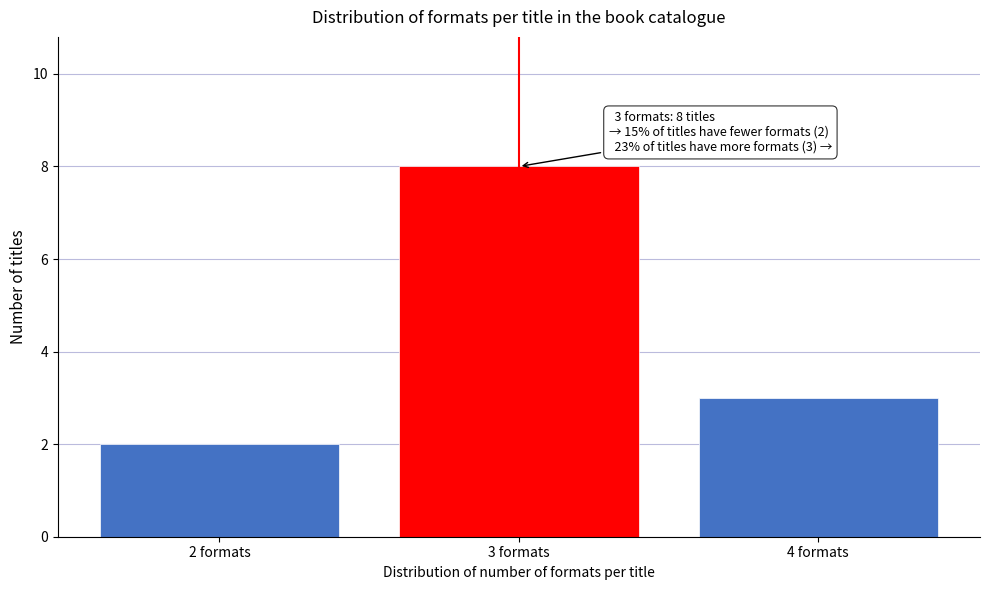

Which range on the x-axis has the tallest bar?

2.5 to 3.5